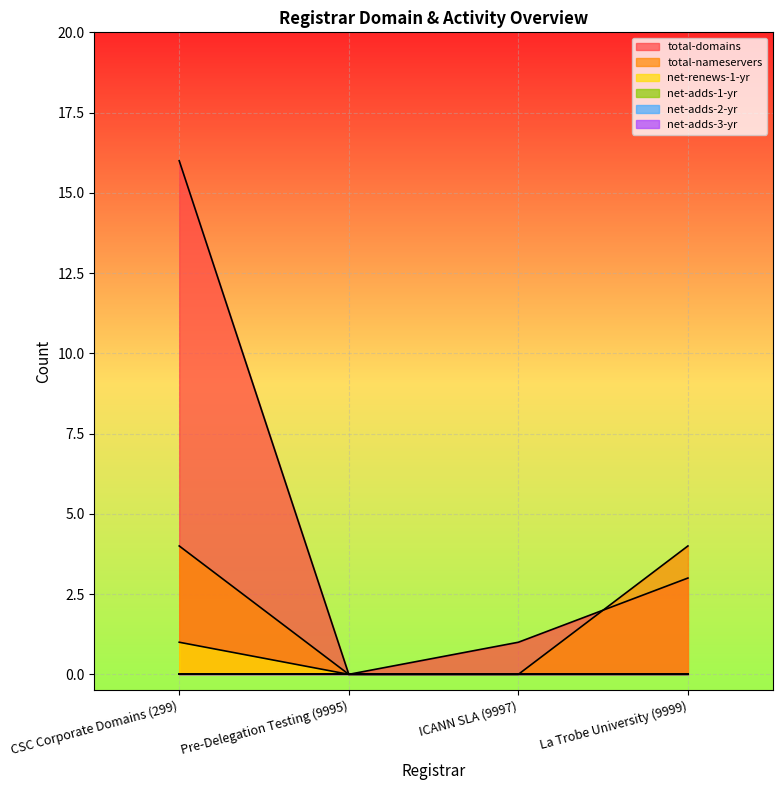

At which label does net-renews-1-yr reach its minimum?

Pre-Delegation Testing (9995)